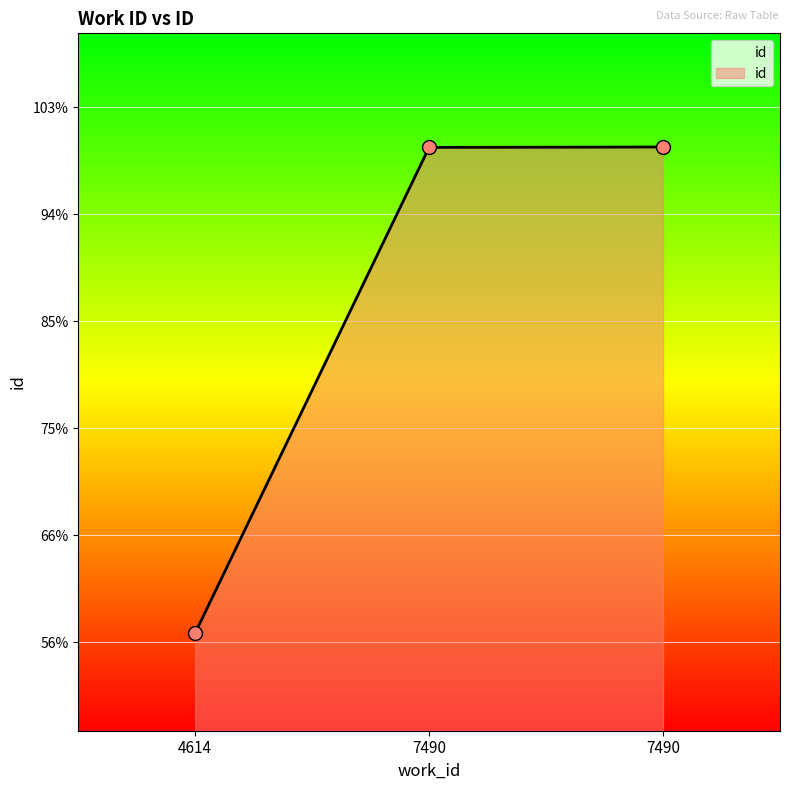

What is the ratio of the value at 7490 to the value at 7490?

1.0